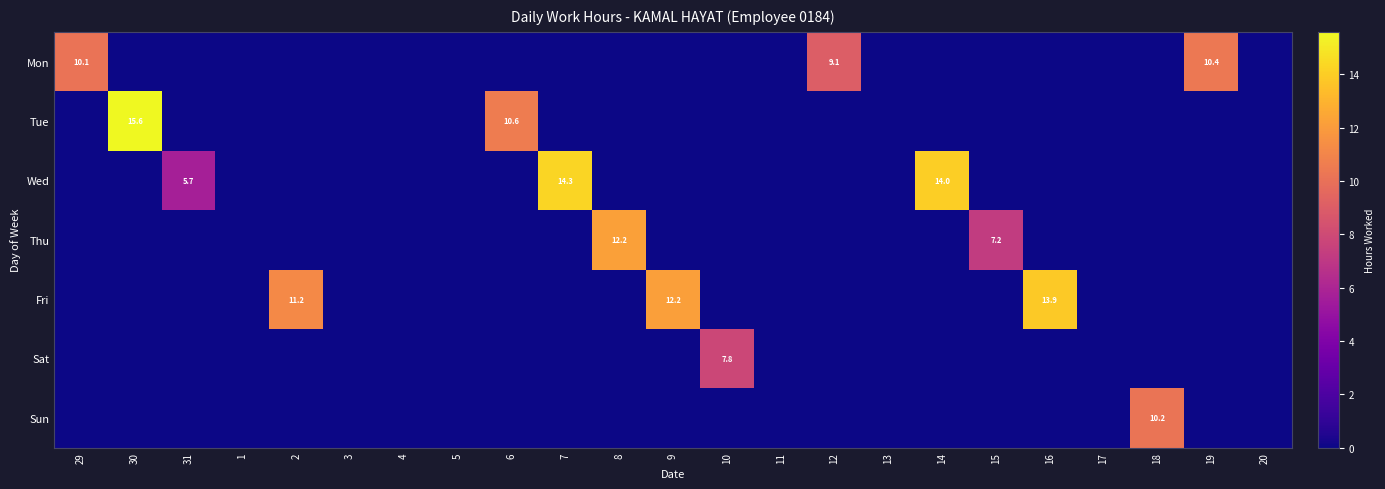

True or false: Sat has a value of 7.8 at 10.

True